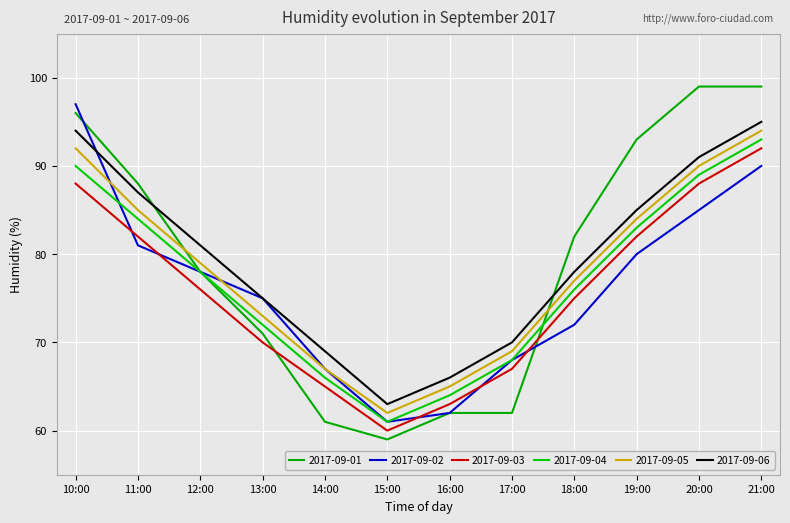

What are all the series names shown in the legend?

2017-09-01, 2017-09-02, 2017-09-03, 2017-09-04, 2017-09-05, 2017-09-06